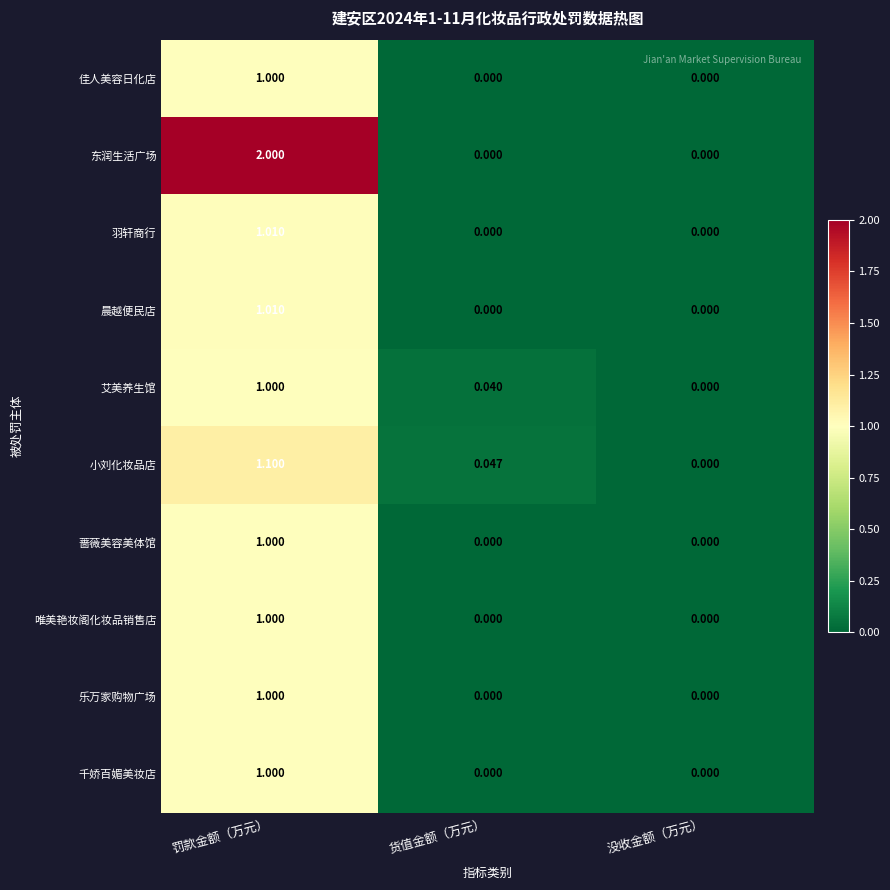

Which series has the largest total across all categories?

东润生活广场